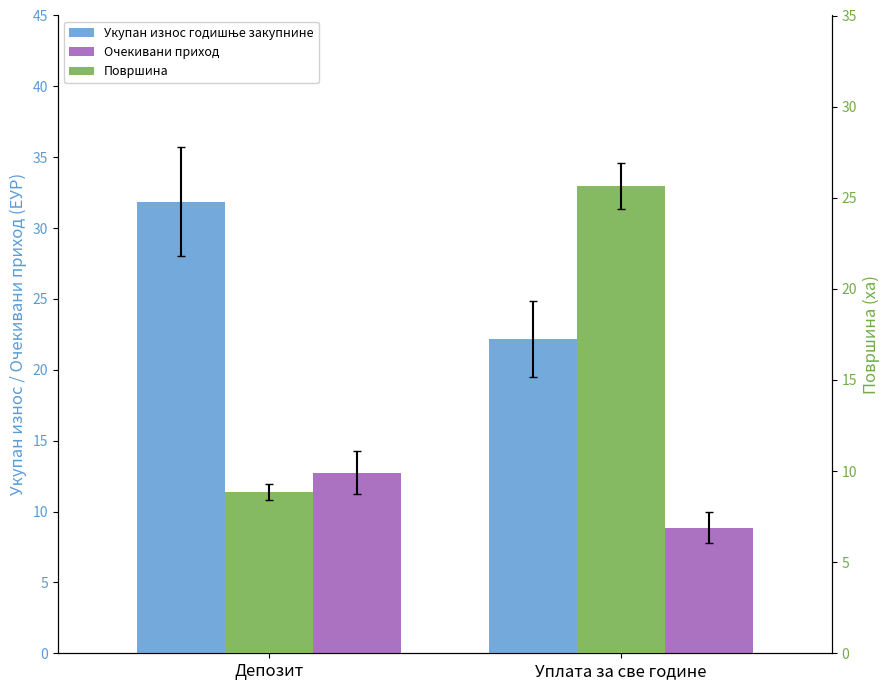

Reading right to left, transcribe all the data shown in this chart.

Укупан износ годишње закупнине: Уплата за све године=22.2	Депозит=31.9
Очекивани приход: Уплата за све године=8.9	Депозит=12.7
Површина: Уплата за све године=25.6	Депозит=8.8